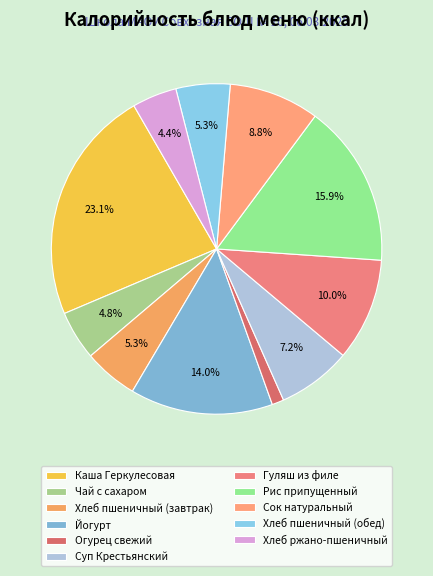

Is it true that Сок натуральный is 24% of the pie?

False